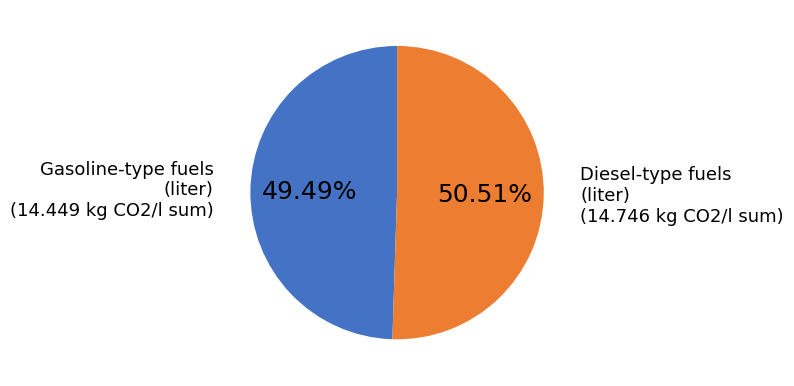

Is there a majority slice in this chart?

Yes